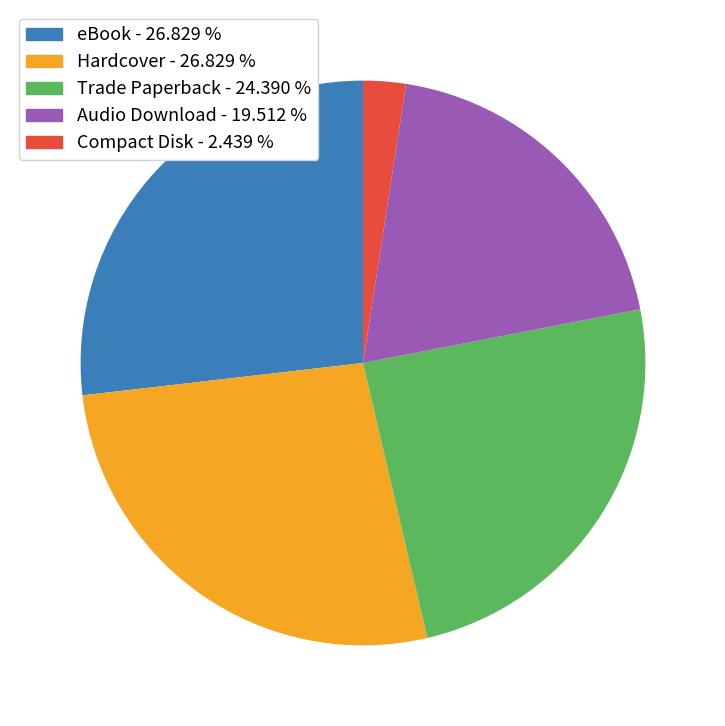

True or false: eBook accounts for 38% of the total.

False